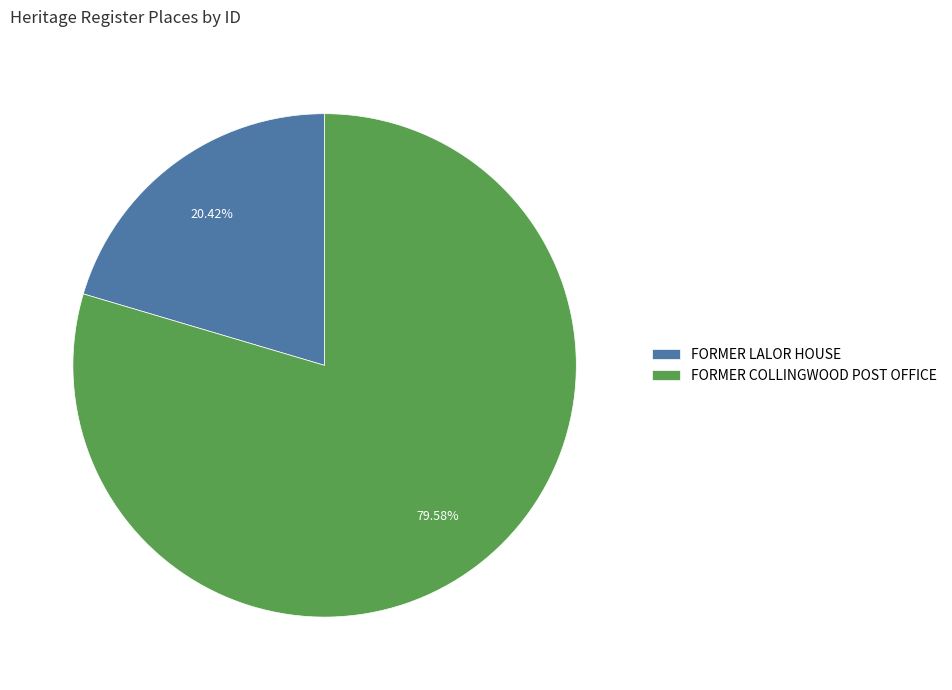

To the nearest percent, what percentage of the pie is FORMER COLLINGWOOD POST OFFICE?

80%